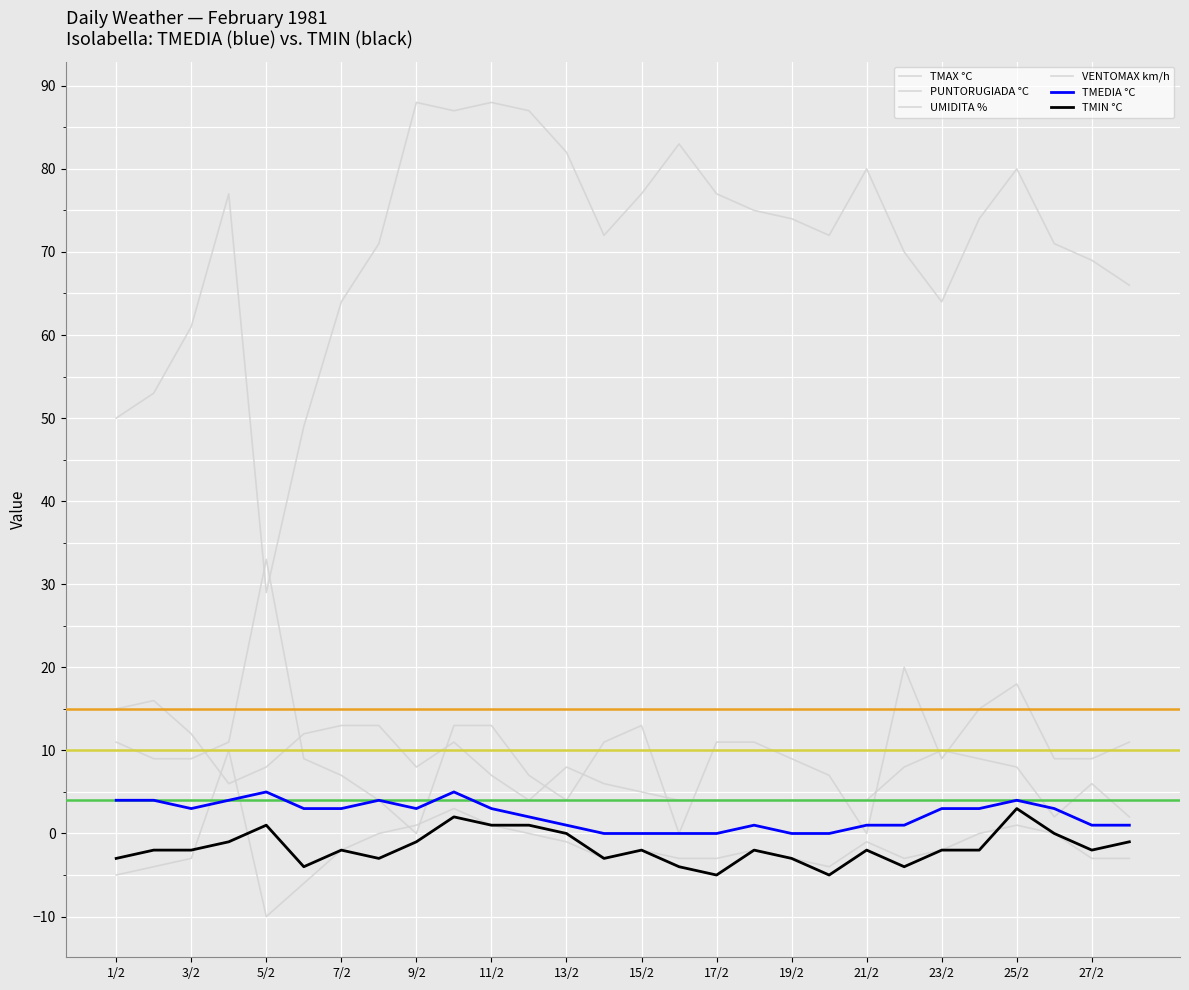

How many lines are shown in the chart?

6